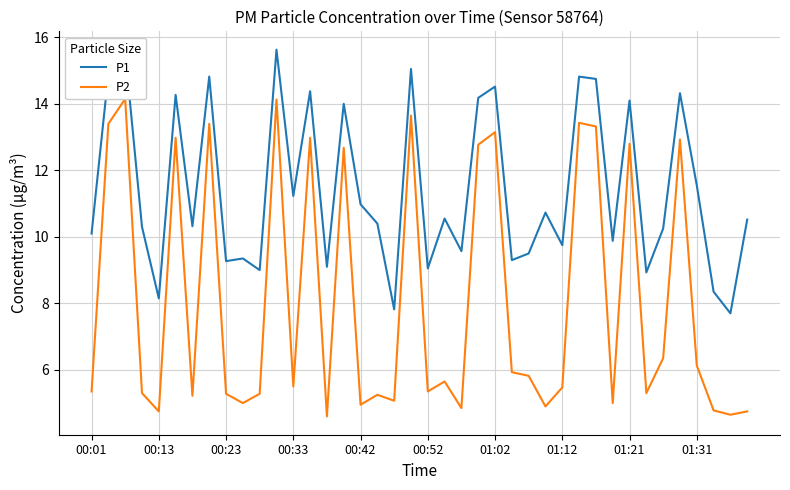

List the series in order of their peak value, highest first.

P1, P2